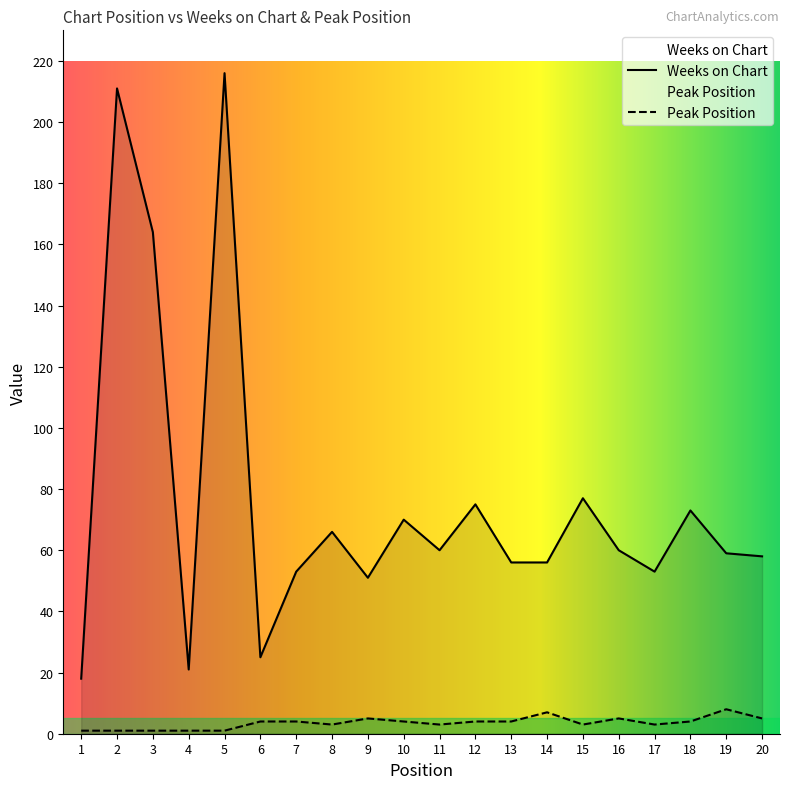

What is the sum of all Weeks on Chart values?

1522